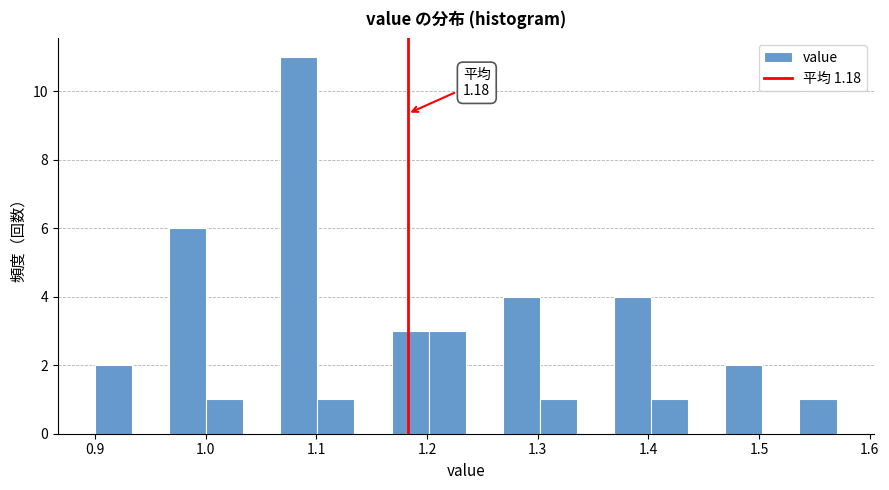

Read against the x-axis, roughly where is the centre of the tallest bar?

1.08